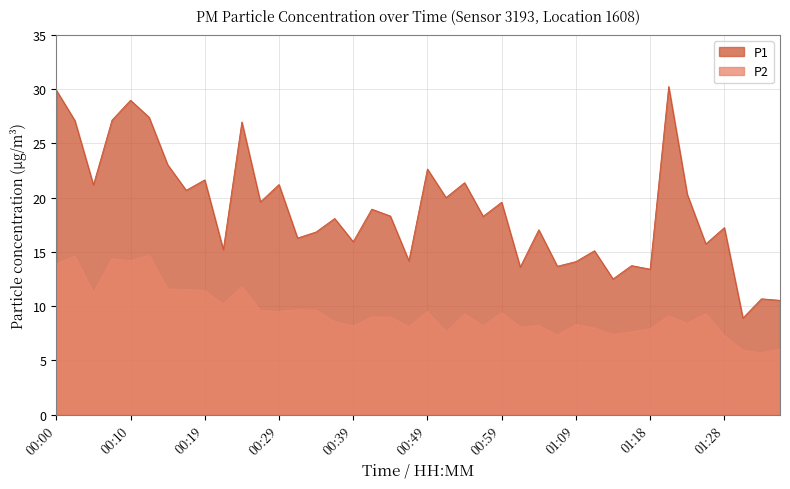

Is it true that P2 equals 9.3 at 01:26?

True